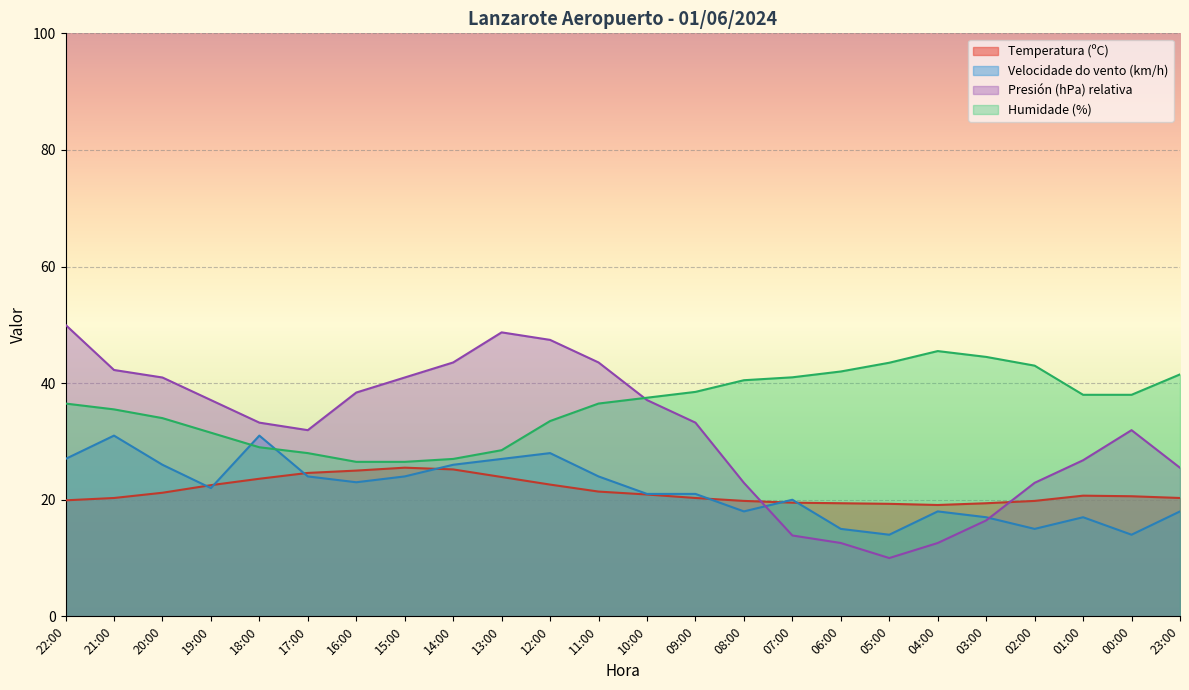

Where is Humidade (%) nearest to the value 36?

22:00